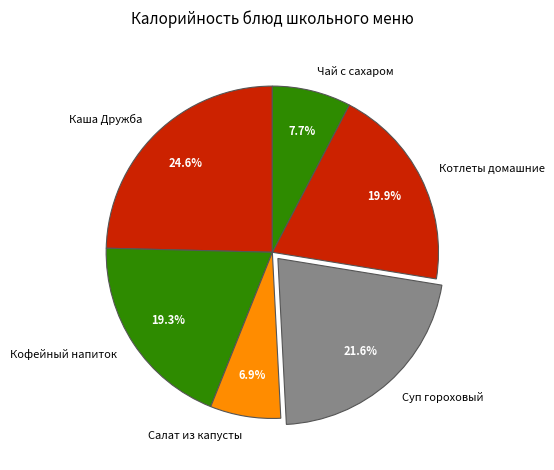

True or false: Суп гороховый accounts for 22% of the total.

True